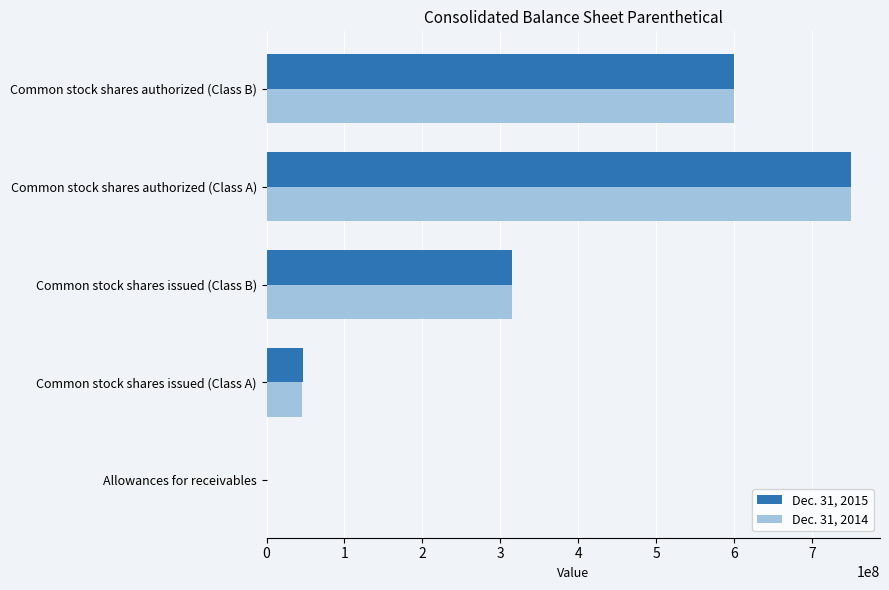

Where is Dec. 31, 2014 nearest to the value 375012154?

Common stock shares issued (Class B)